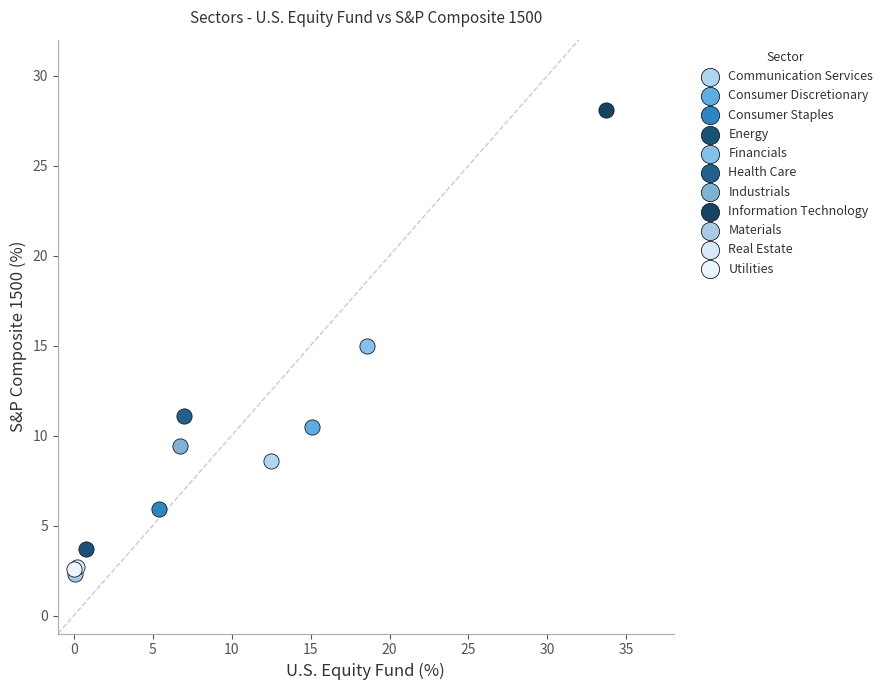

What are all the series names shown in the legend?

Communication Services, Consumer Discretionary, Consumer Staples, Energy, Financials, Health Care, Industrials, Information Technology, Materials, Real Estate, Utilities